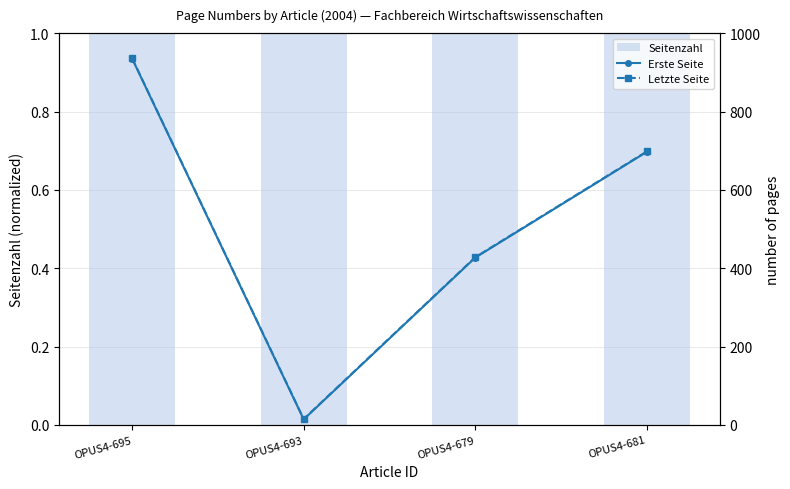

Rank the categories by Erste Seite value from highest to lowest.

OPUS4-695, OPUS4-681, OPUS4-679, OPUS4-693